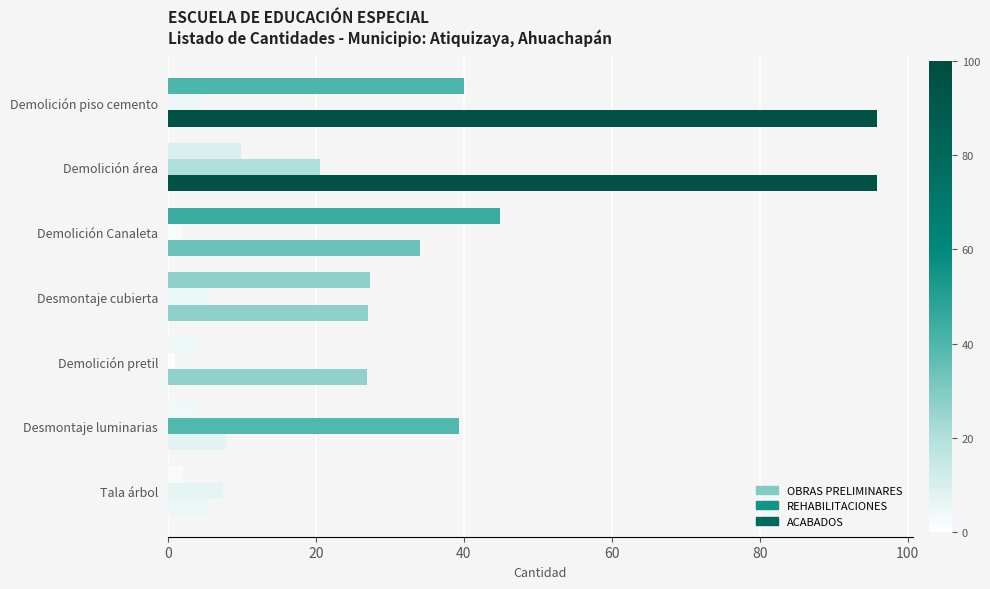

Count the number of categories in the chart.

7